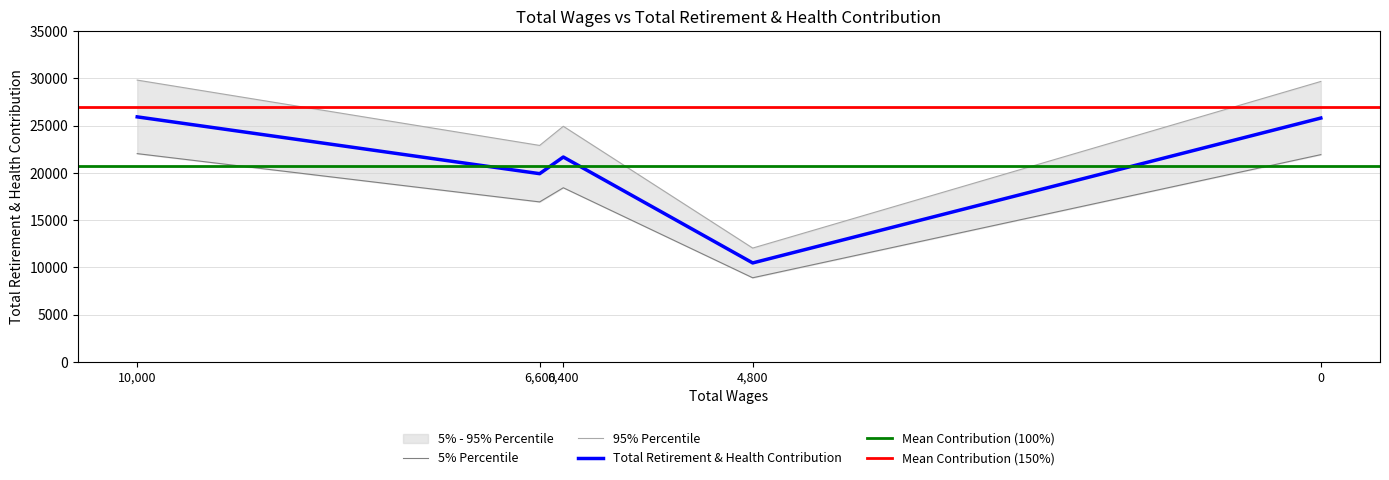

Is it true that the value at 6600.0 is 16928.6?

True